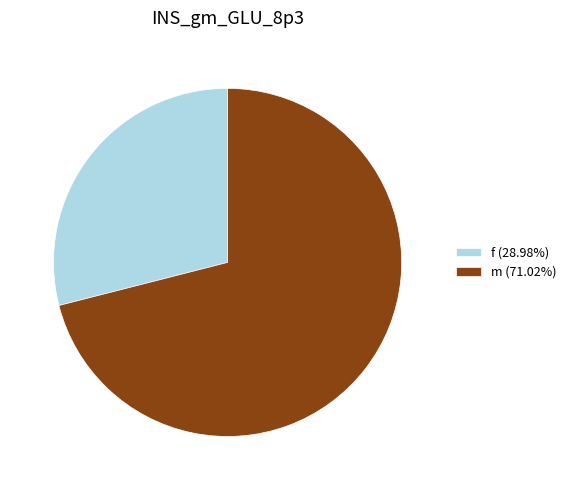

Combined, do m (71.02%) and f (28.98%) account for over 50%?

Yes